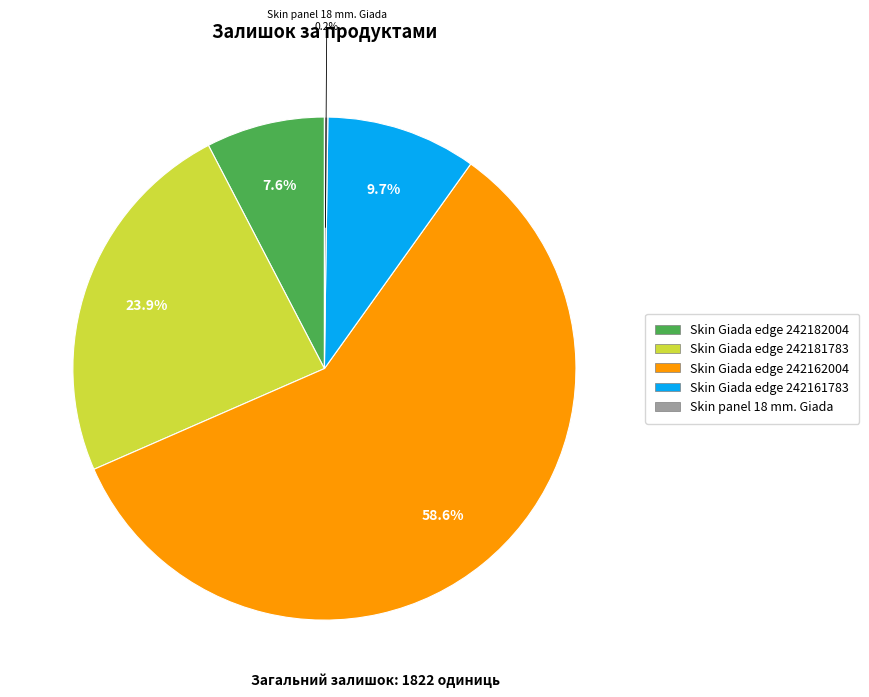

Between Skin Giada edge 242182004 and Skin Giada edge 242181783, which is larger?

Skin Giada edge 242181783